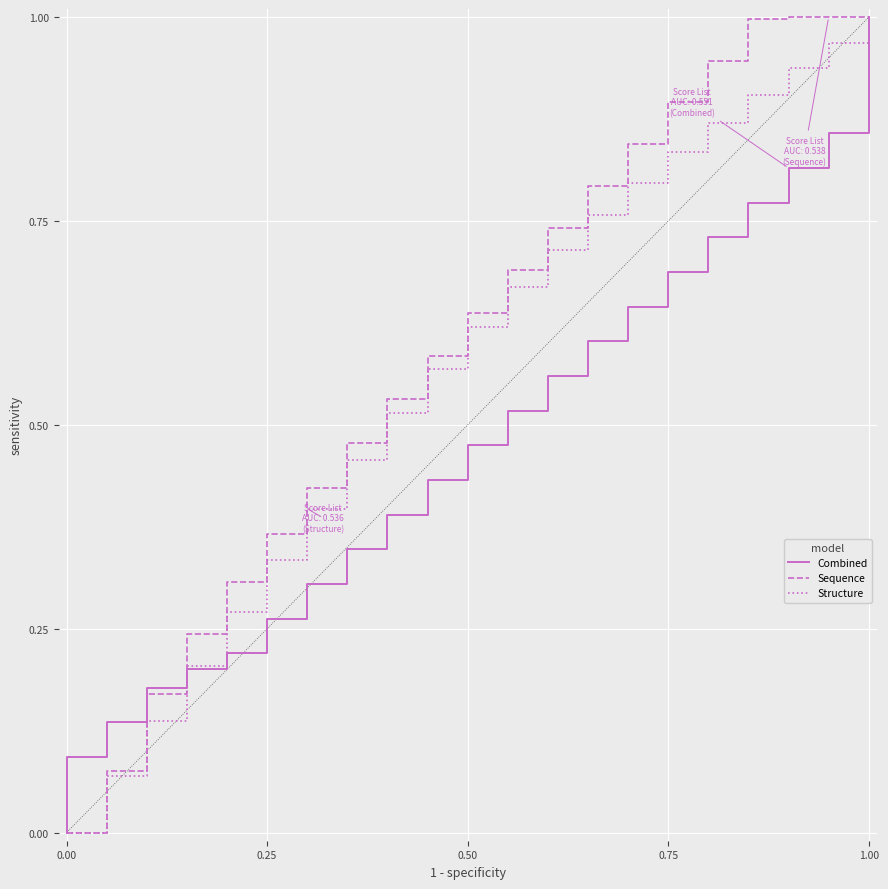

True or false: Structure and Combined intersect in this chart.

True